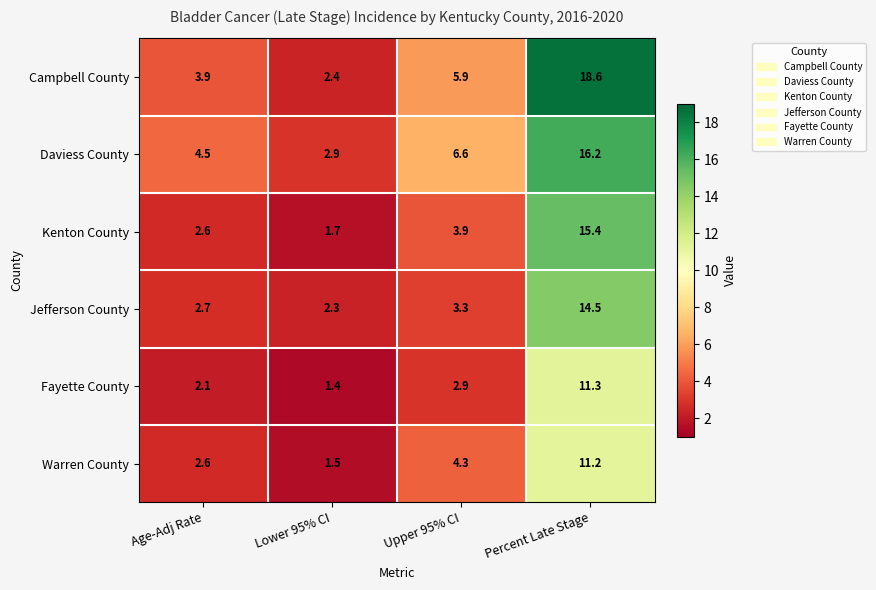

How many series are shown in this chart?

6